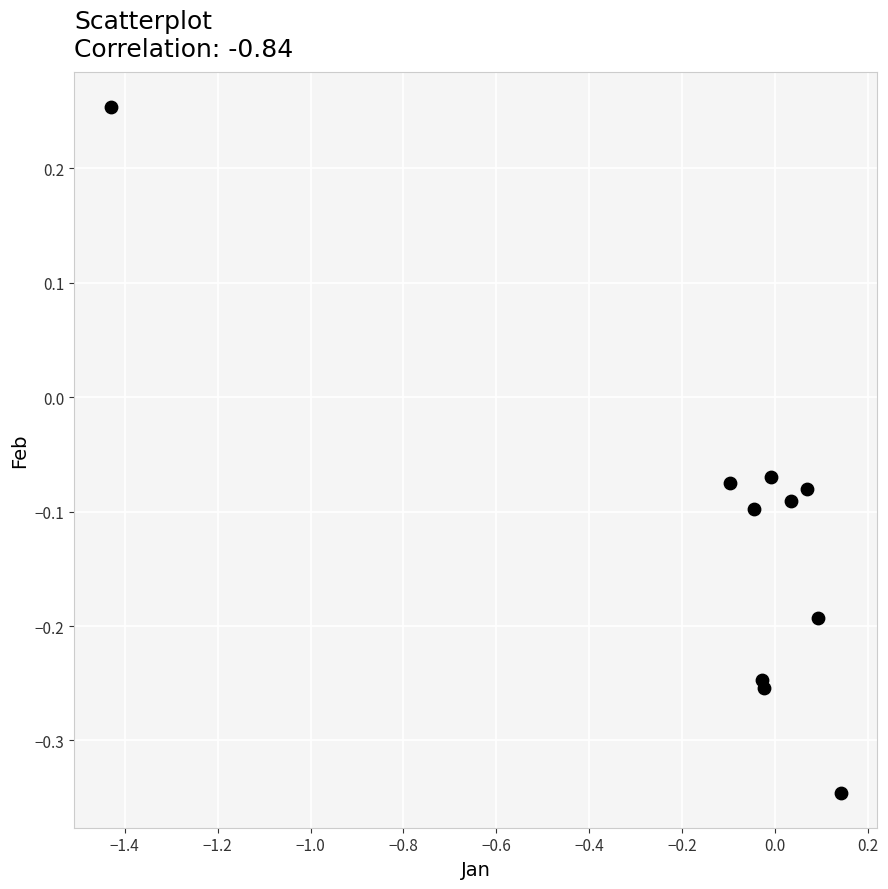

What is the range of X values (max minus min)?

1.6